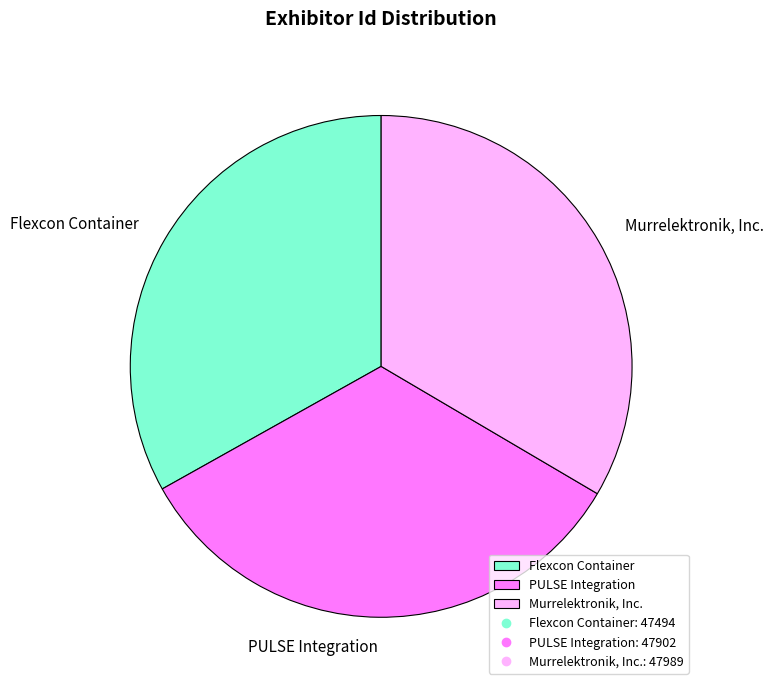

Is there a majority slice in this chart?

No